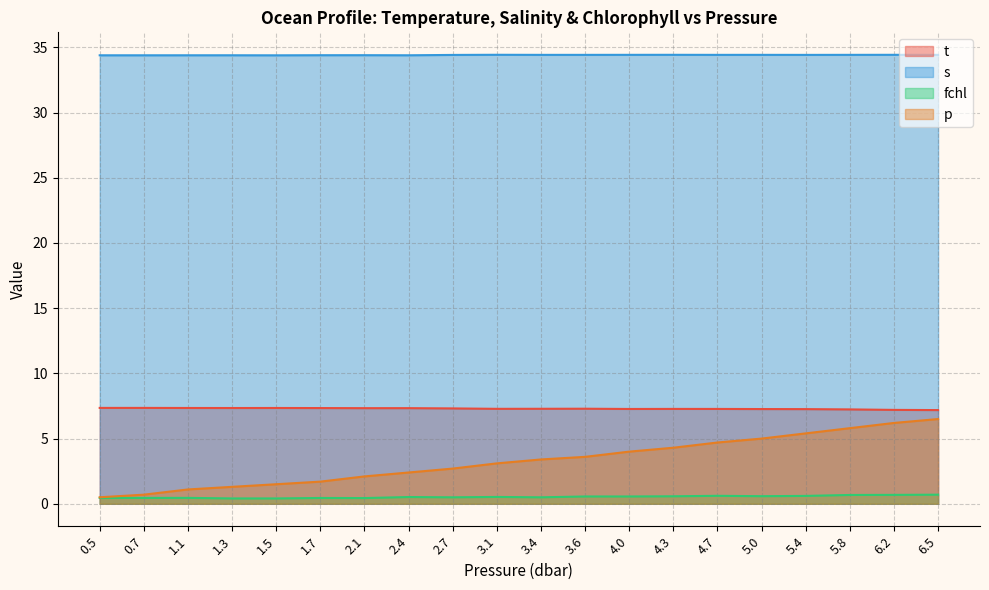

Where is p nearest to the value 3?

3.1